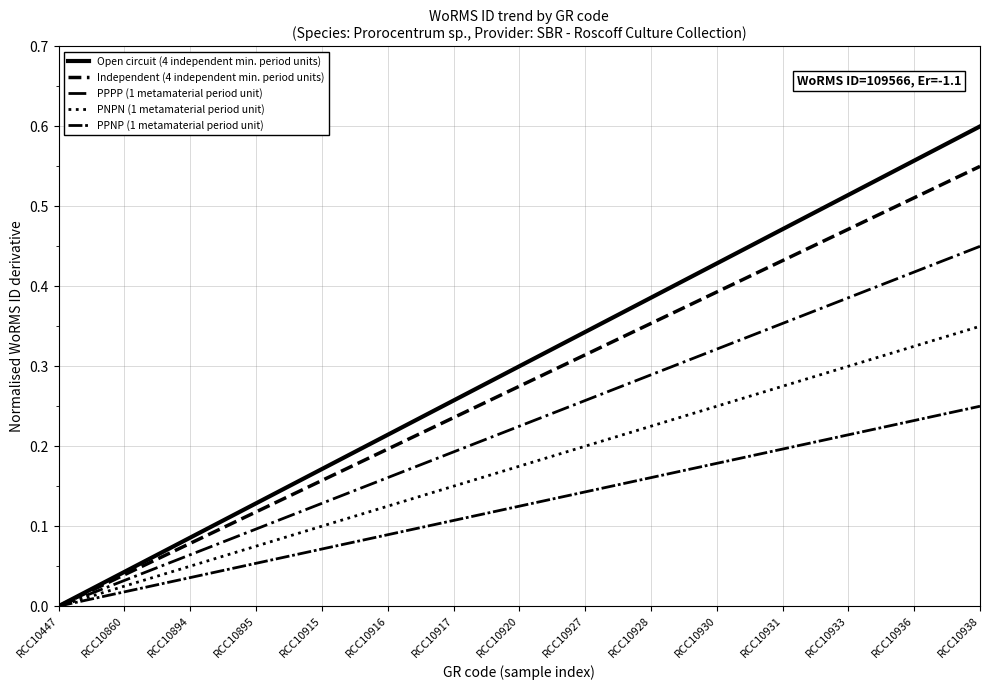

What is the total value across all series at RCC10860?

0.2